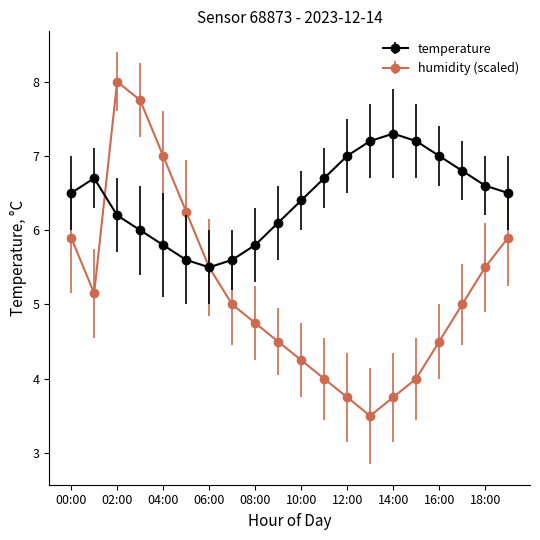

At how many categories does at least one series exceed 3?

20